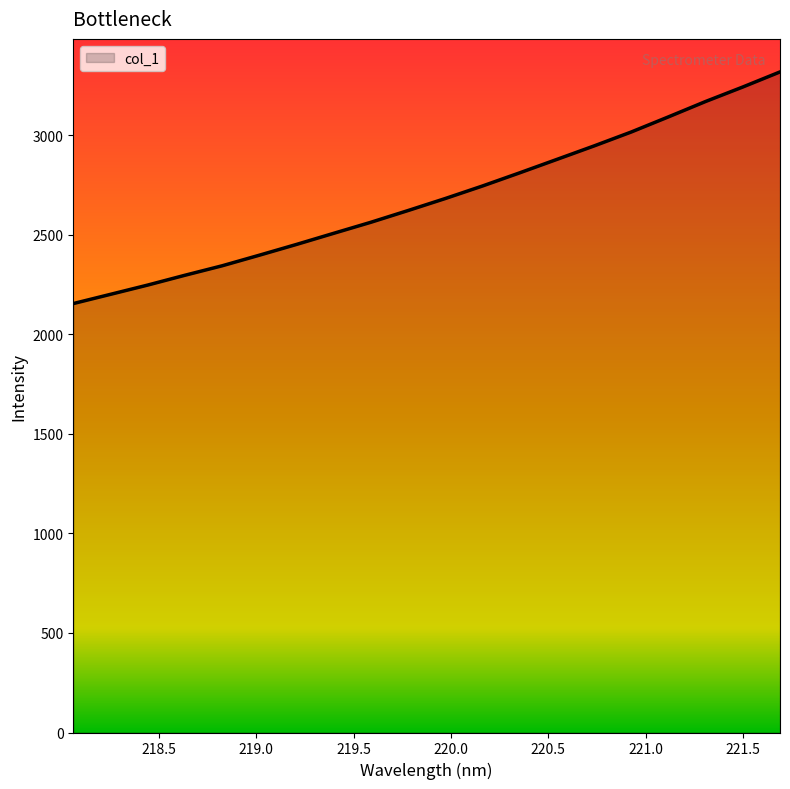

What is the smallest value displayed?

2153.8